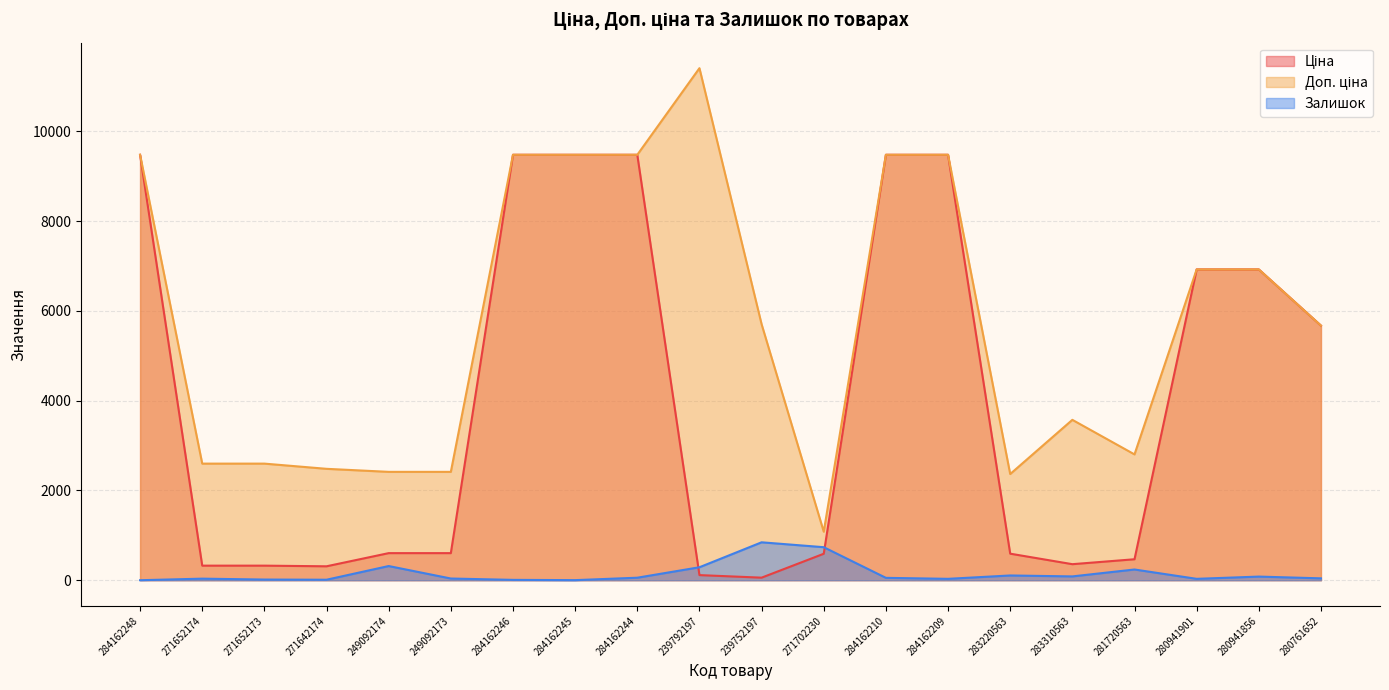

At which category is the sum across all series the highest?

284162244